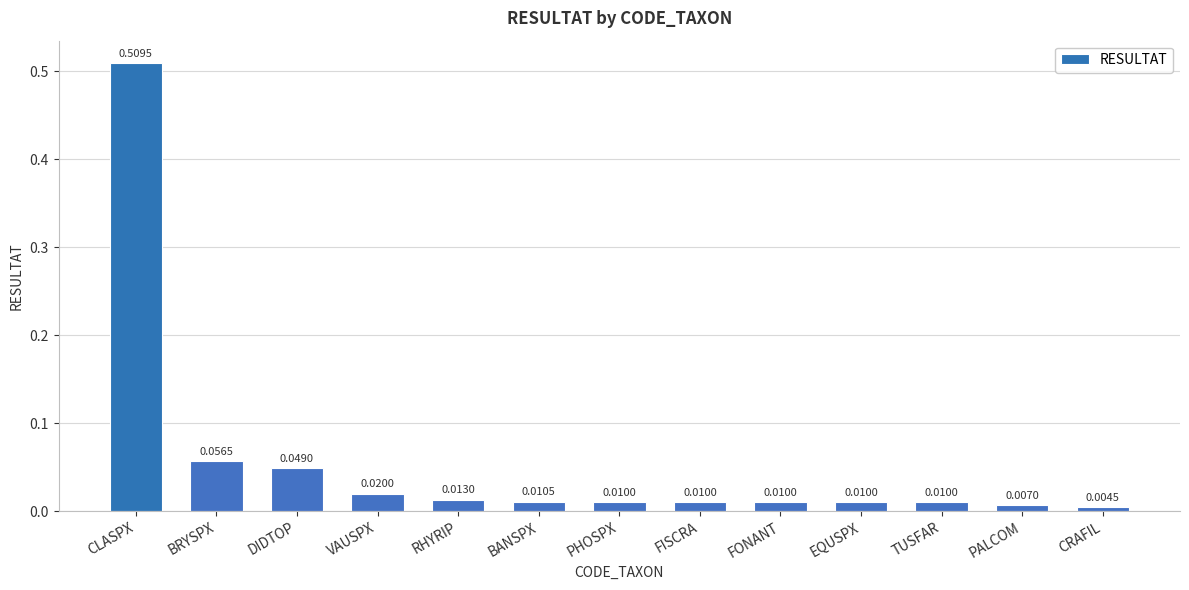

Where is the data nearest to the value 0?

CRAFIL